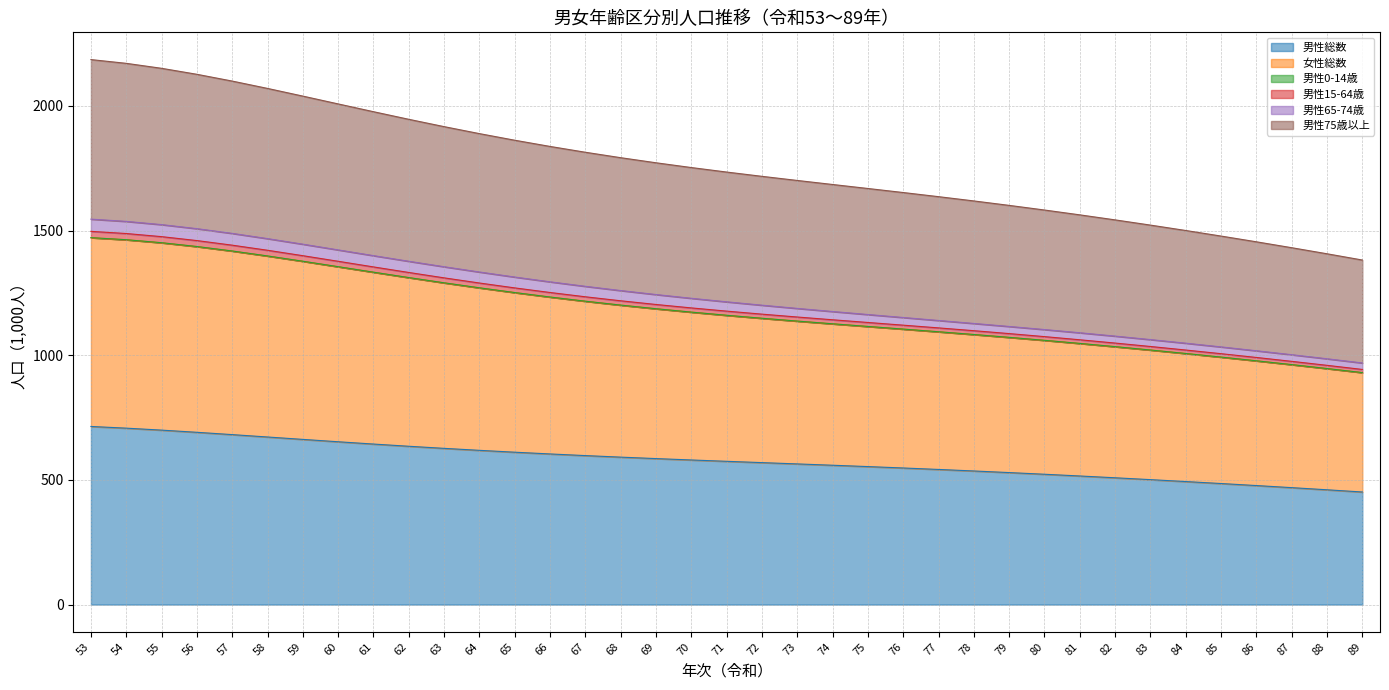

Which category has the lowest value across all series?

89